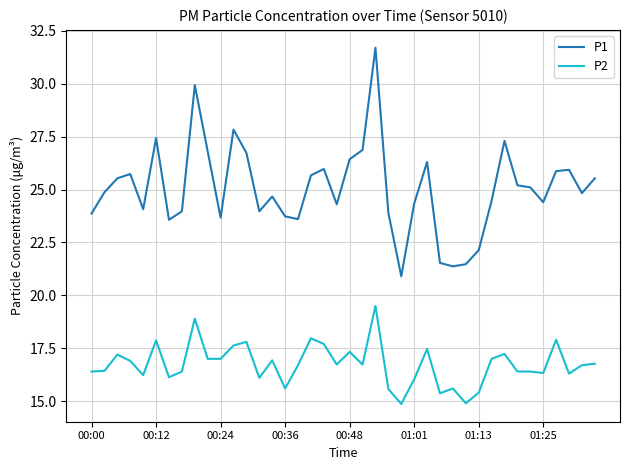

True or false: P1 and P2 cross at least once.

False